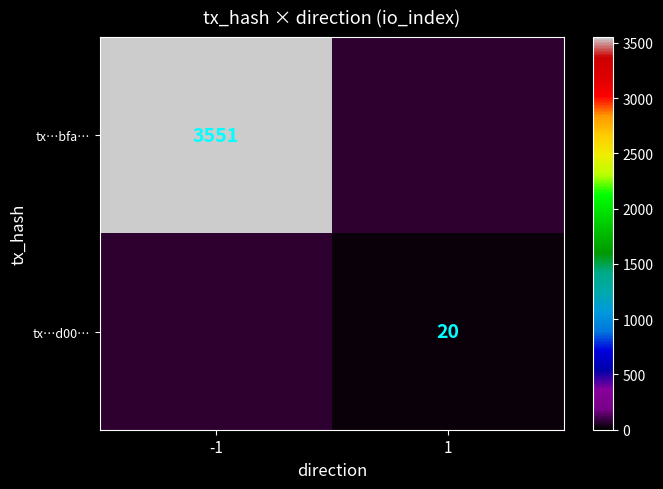

At how many categories does at least one series exceed 967?

1